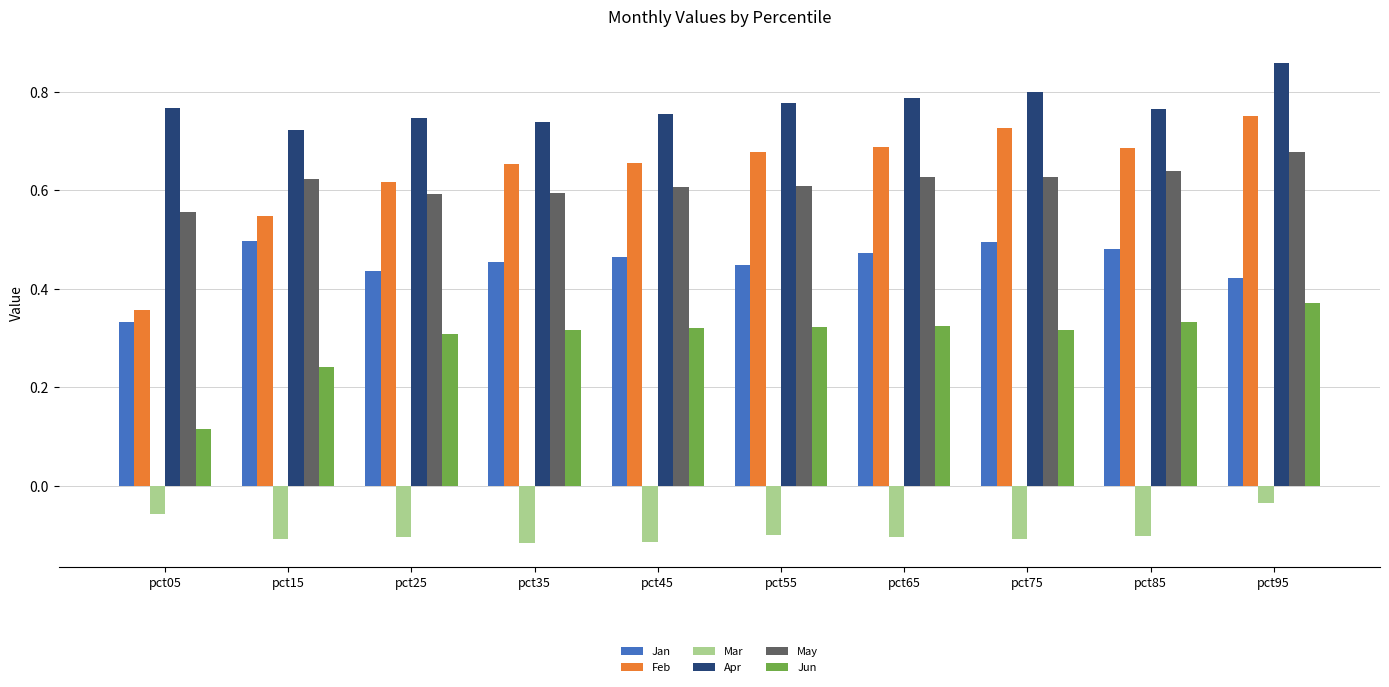

Which category has the highest value in the Feb series?

pct95